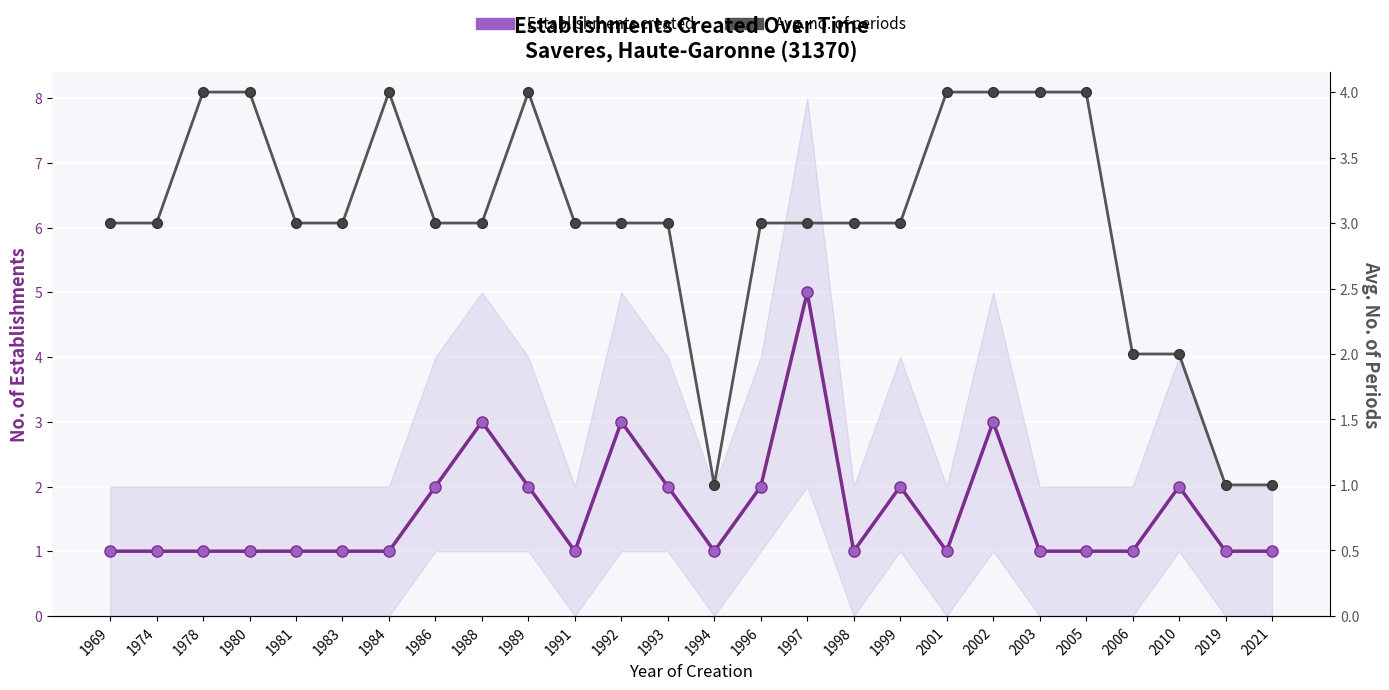

True or false: Avg. no. of periods has more than 2 interior local peaks.

False